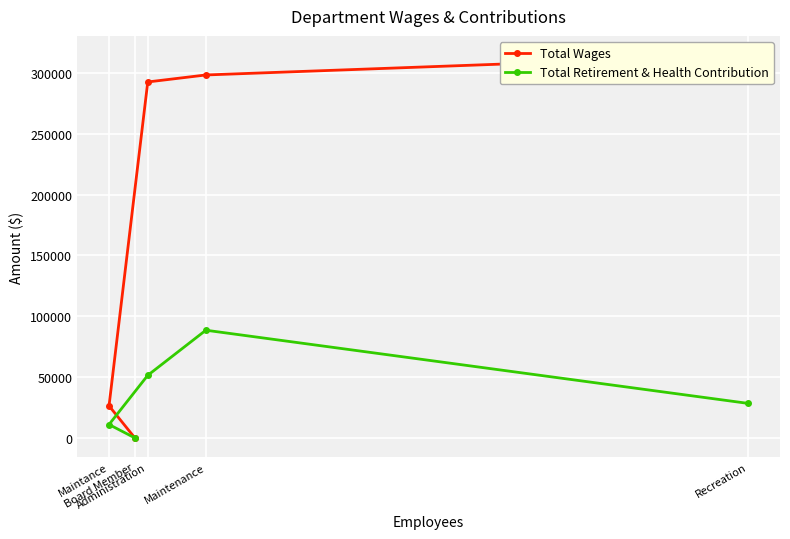

What are all the series names shown in the legend?

Total Wages, Total Retirement & Health Contribution